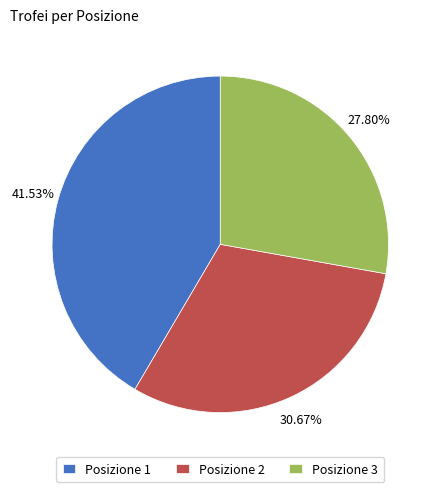

Do Posizione 1 and Posizione 2 together represent more than half of the pie?

Yes